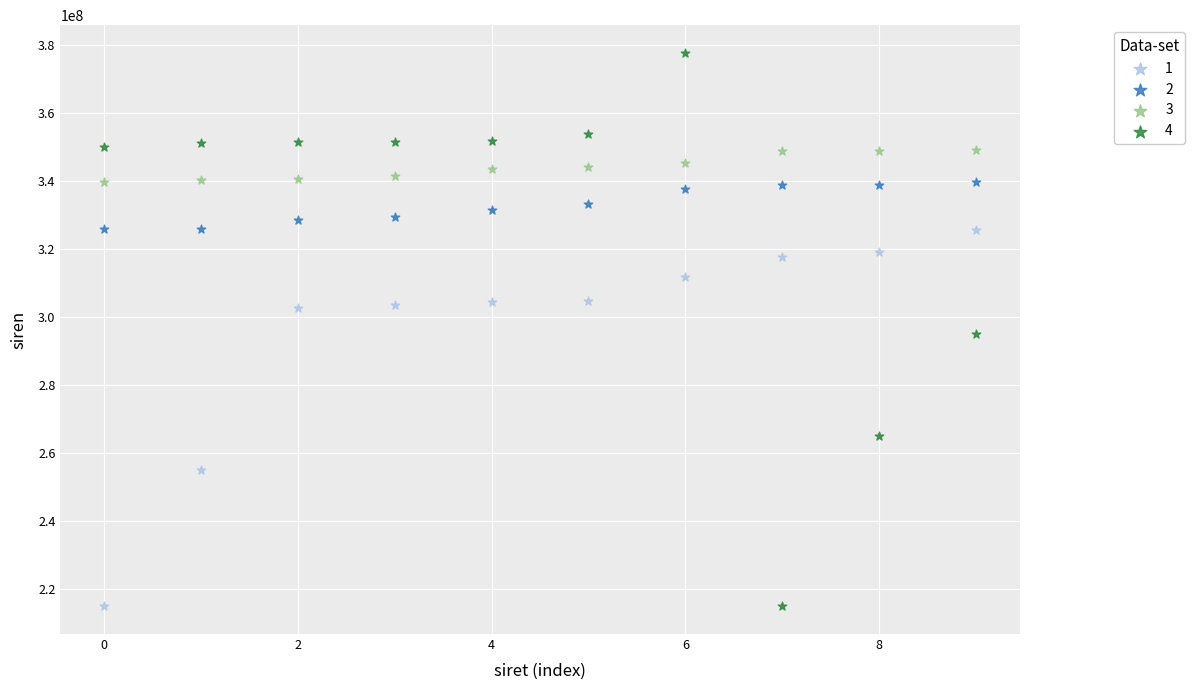

What are all the series names shown in the legend?

1, 2, 3, 4